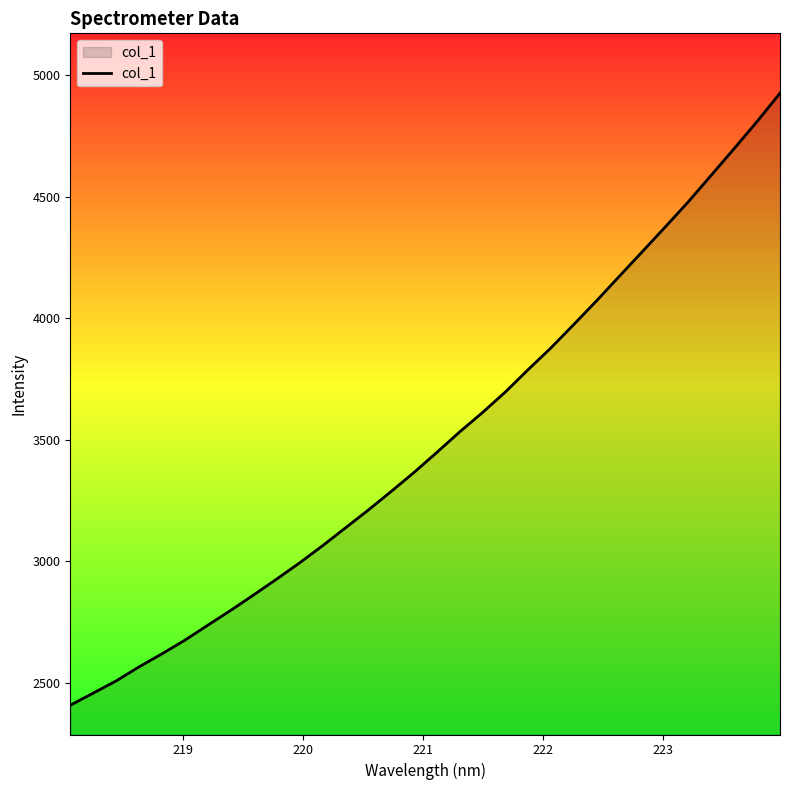

What is the difference between the maximum and minimum values?

2517.8